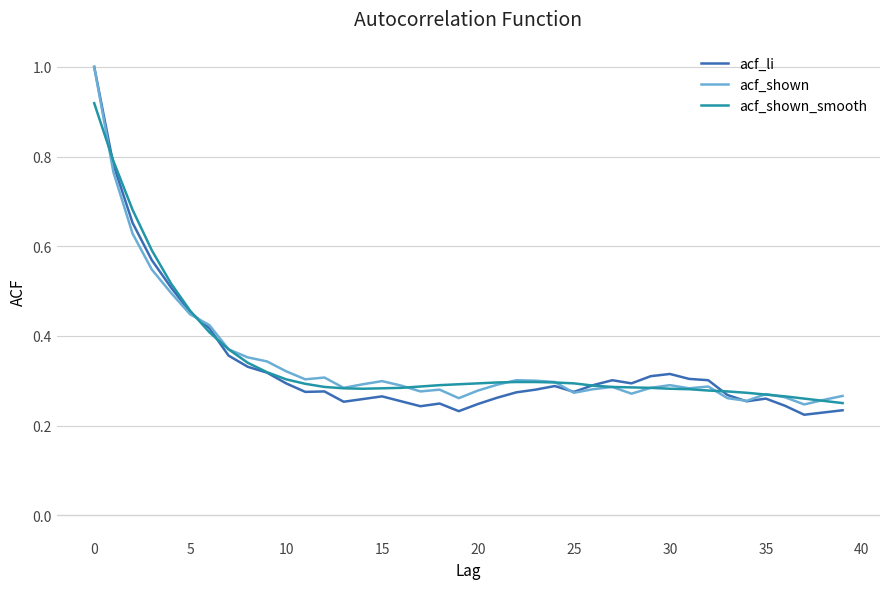

Which series has the largest range (max minus min)?

acf_li